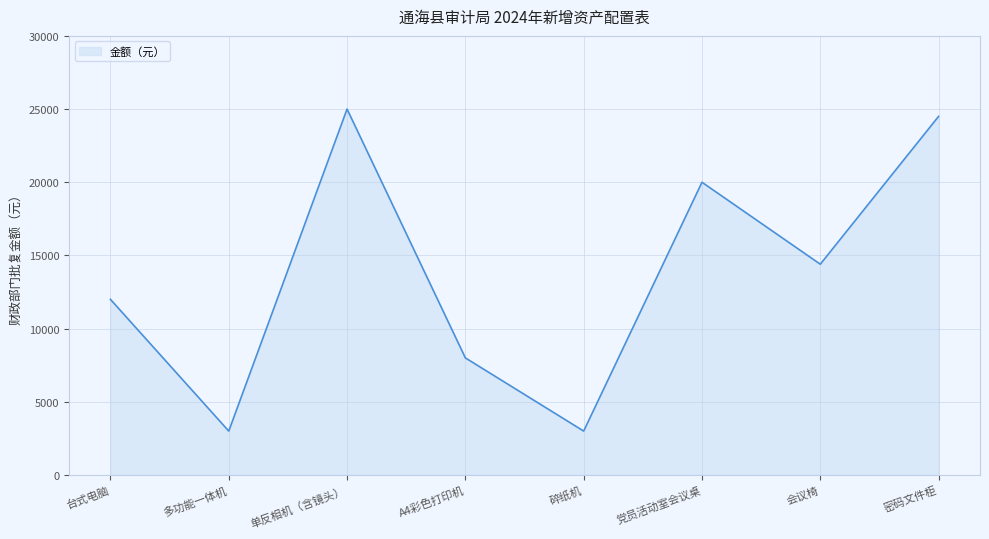

What is the minimum value shown in the chart?

3000